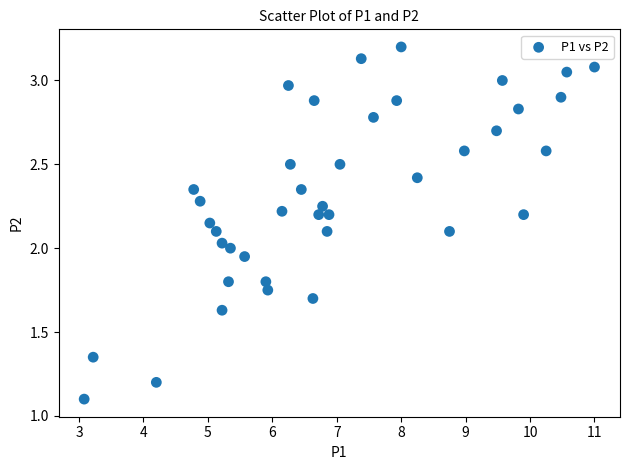

What is the range of X values (max minus min)?

7.9